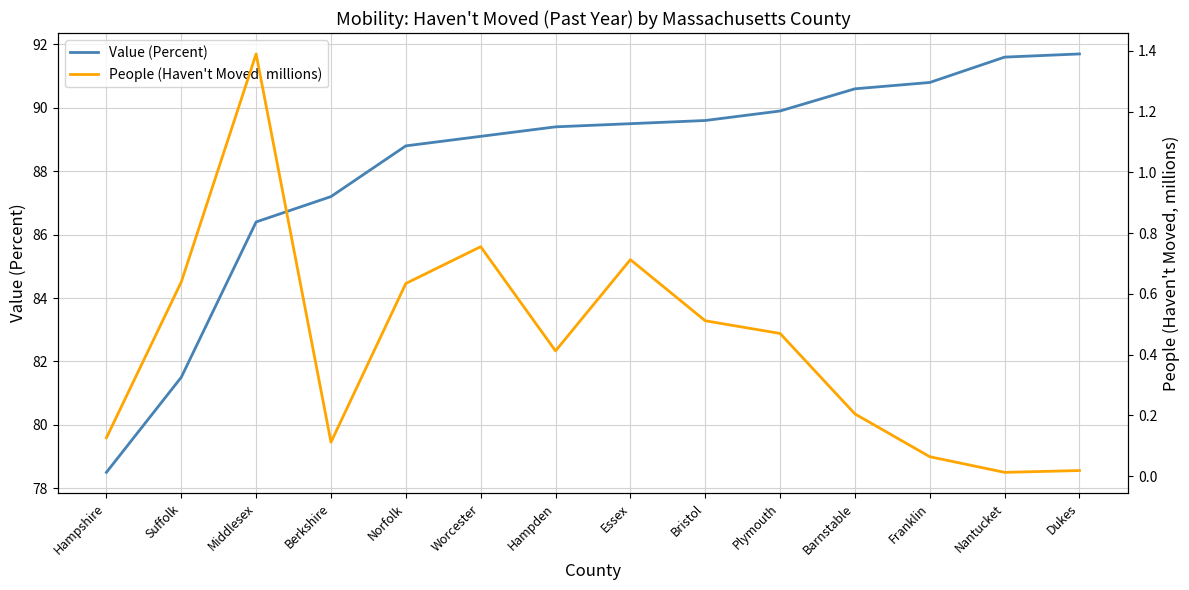

What are all the series names shown in the legend?

Value (Percent), People (Haven't Moved, millions)